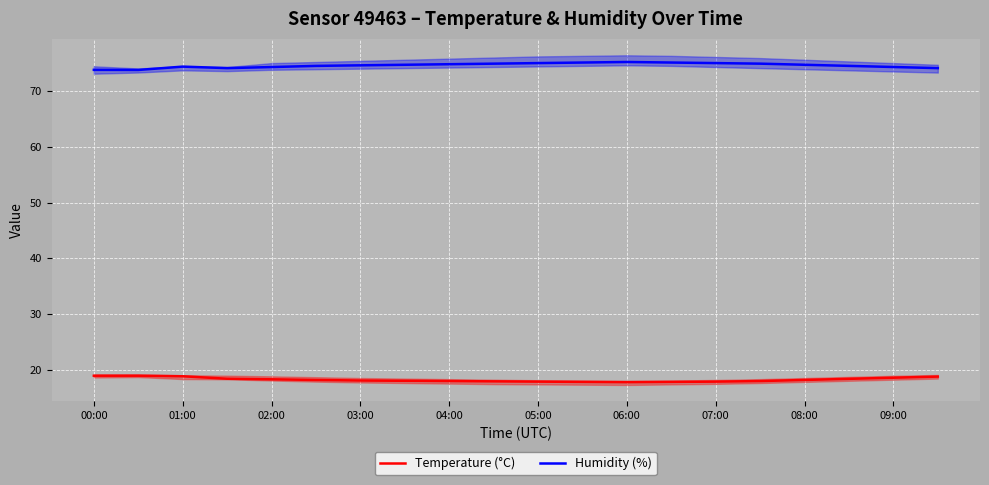

What is the highest value of the Temperature (°C) series?

19.0